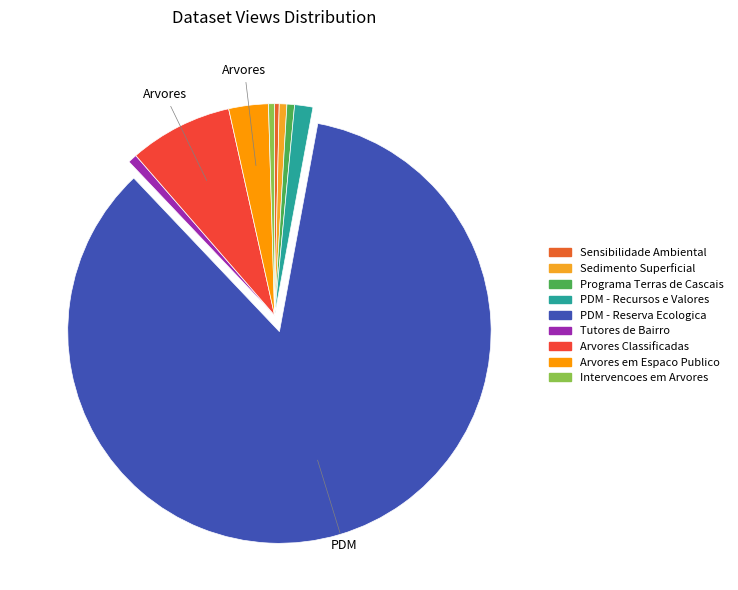

To the nearest percent, what is the average slice percentage?

11%